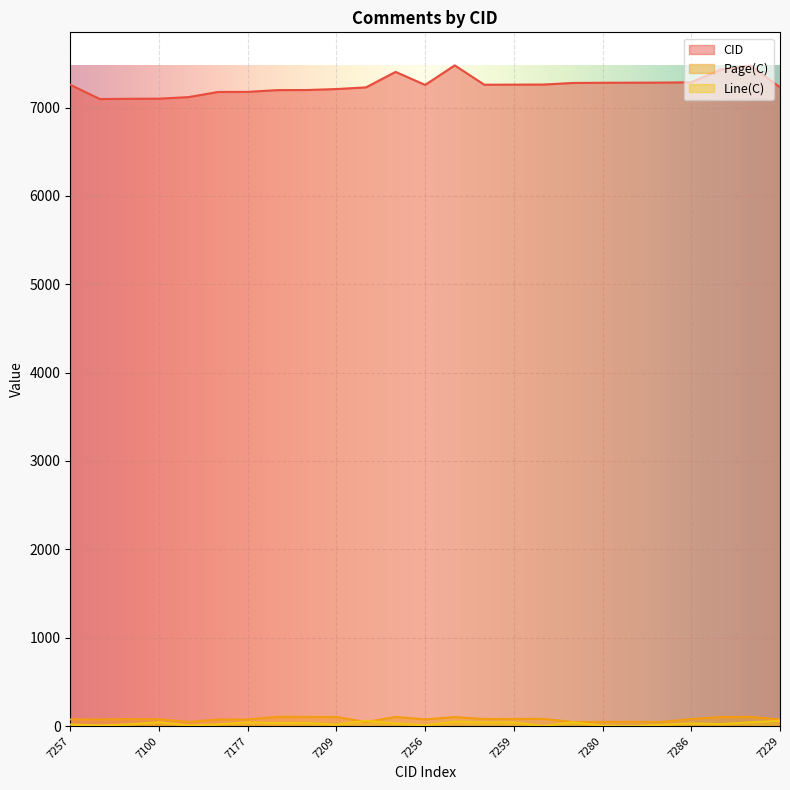

True or false: CID has more than 2 interior local peaks.

True